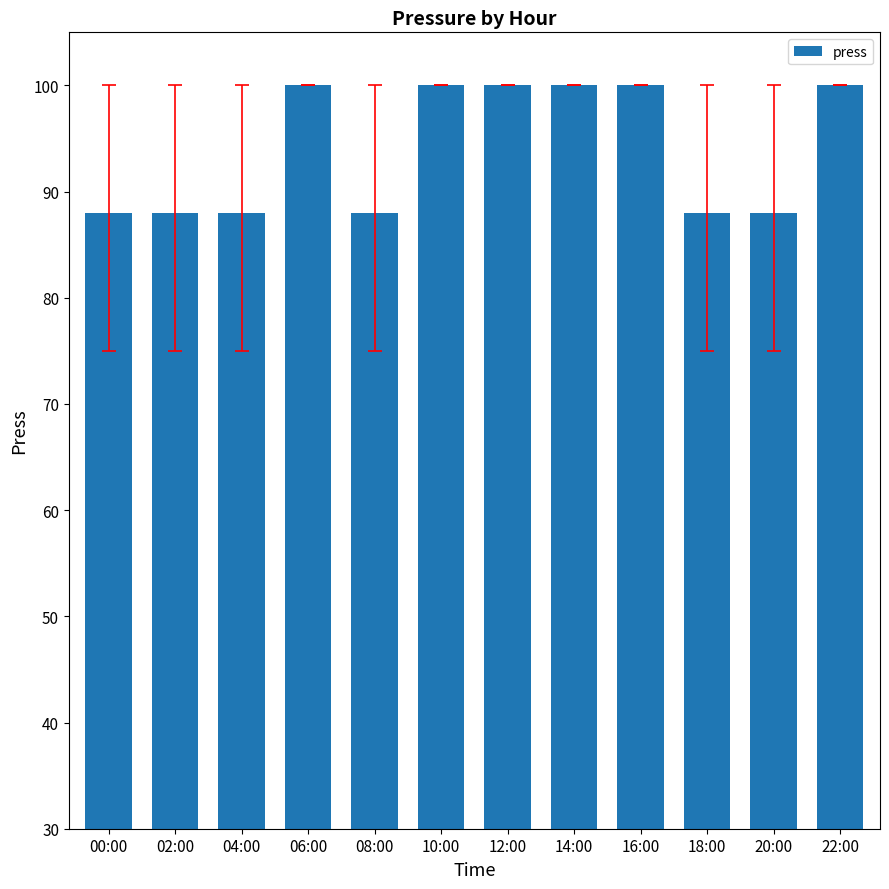

Which has a higher value, 16:00 or 02:00?

16:00